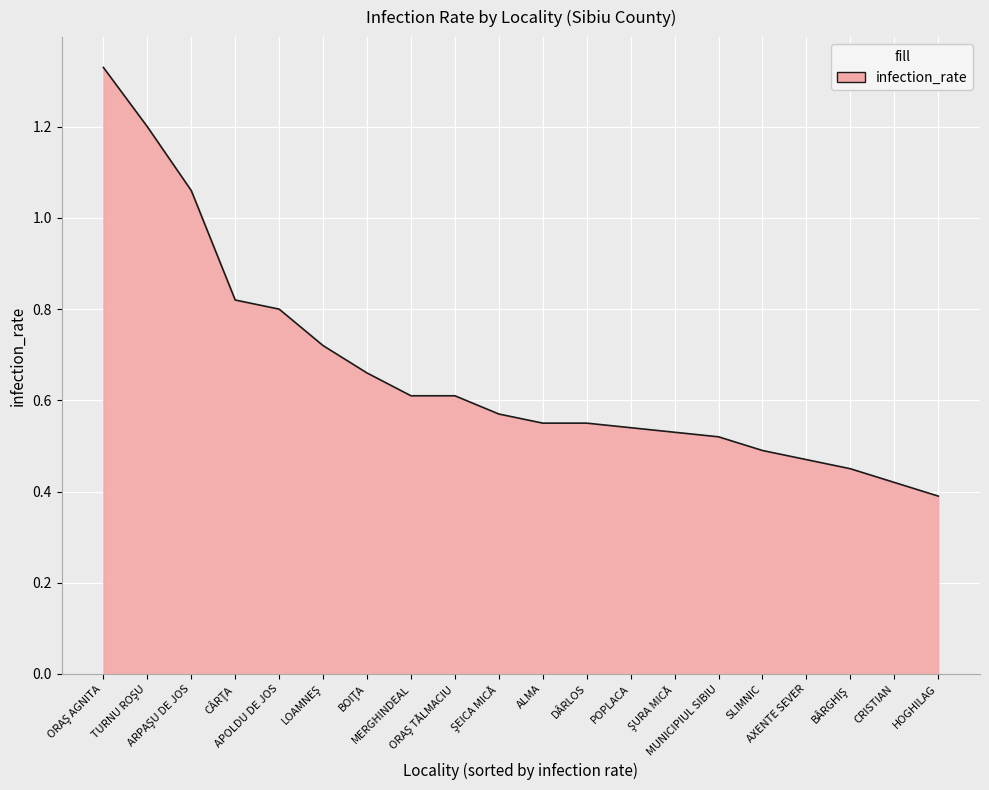

What is the difference between the maximum and minimum values?

0.9